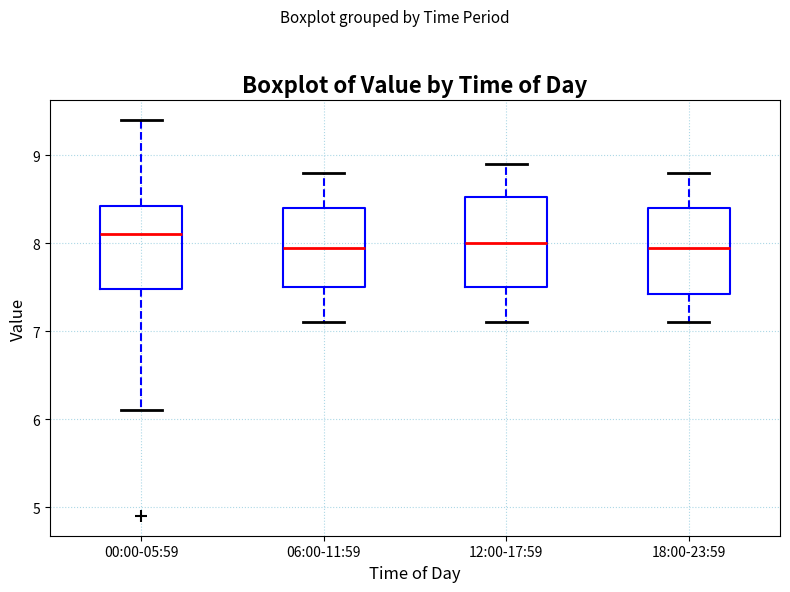

Reading left to right, transcribe this box plot: for each box, give where its median line is, the range the box spans, and where its two whiskers end, as read against the y-axis. The values are not printed on the chart, so give them approximately, as read against the axis.

00:00-05:59: median 8.1, box 7.5 to 8.4, whiskers 6.1 to 9.4
06:00-11:59: median 8.0, box 7.5 to 8.4, whiskers 7.1 to 8.8
12:00-17:59: median 8.0, box 7.5 to 8.5, whiskers 7.1 to 8.9
18:00-23:59: median 8.0, box 7.4 to 8.4, whiskers 7.1 to 8.8